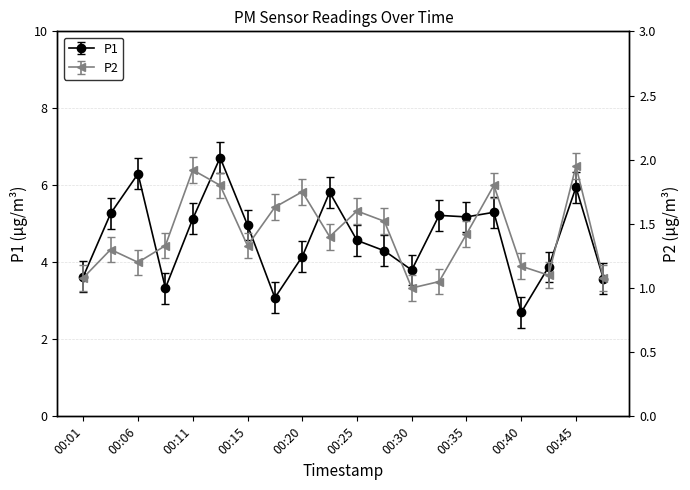

Reading left to right, list all the values displayed in this chart.

P1: 3.6	5.3	6.3	3.3	5.1	6.7	5.0	3.1	4.2	5.8	4.6	4.3	3.8	5.2	5.2	5.3	2.7	3.9	6.0	3.6
P2: 1.1	1.3	1.2	1.3	1.9	1.8	1.3	1.6	1.8	1.4	1.6	1.5	1.0	1.1	1.4	1.8	1.2	1.1	1.9	1.1